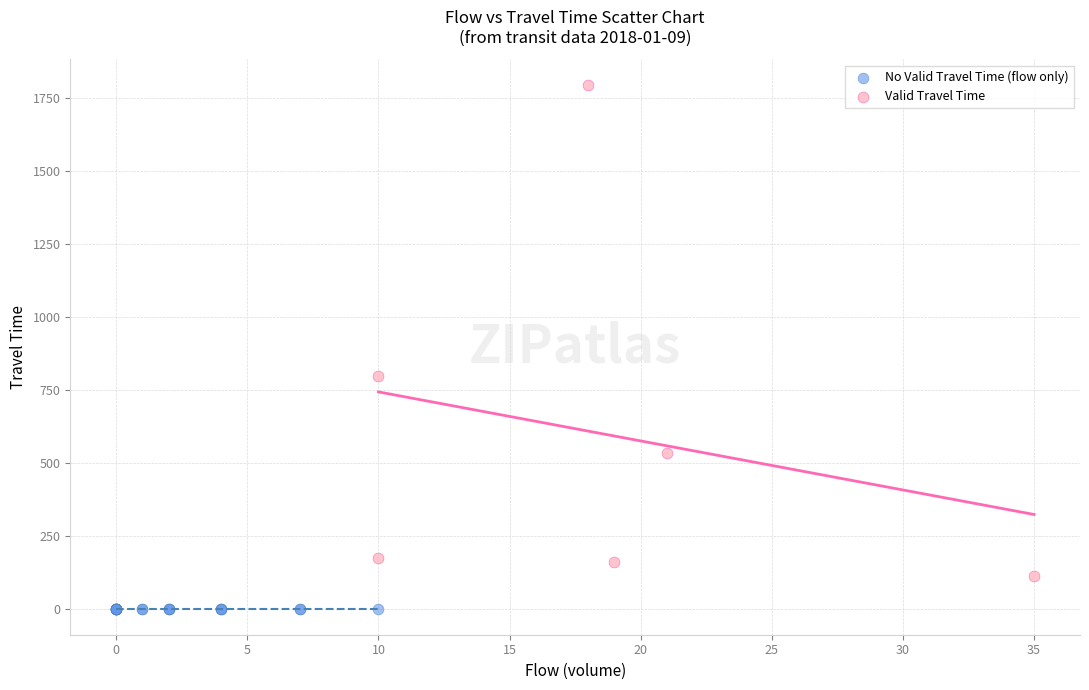

Which series reaches the maximum Y coordinate?

Valid Travel Time